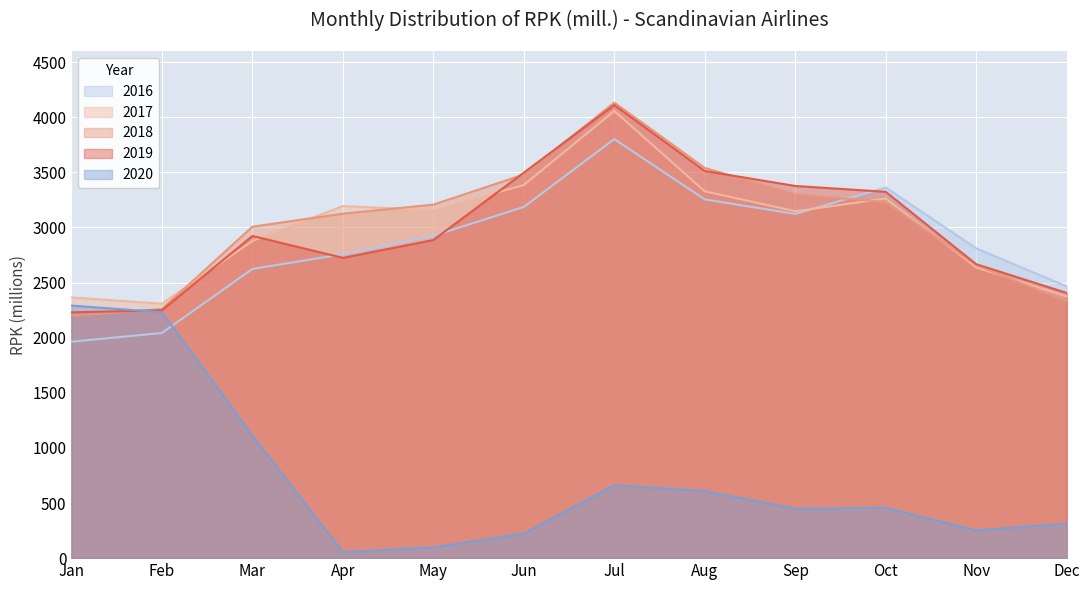

In 2019, how many points are higher than both neighbors (excluding endpoints)?

2